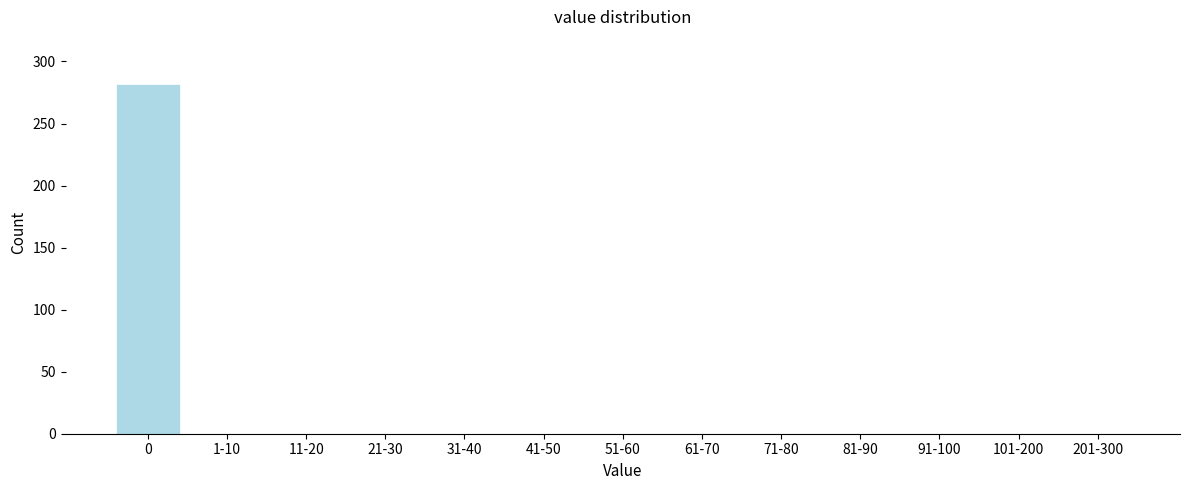

Reading left to right, list all the values displayed in this chart.

0=282	1-10=0	11-20=0	21-30=0	31-40=0	41-50=0	51-60=0	61-70=0	71-80=0	81-90=0	91-100=0	101-200=0	201-300=0